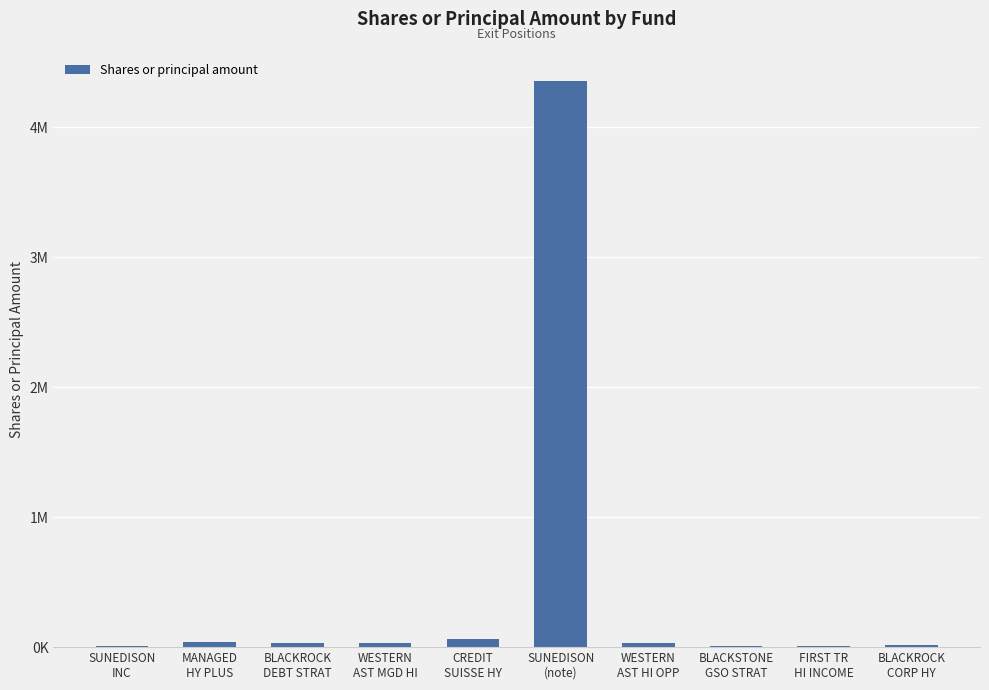

Are the bars horizontal?

No